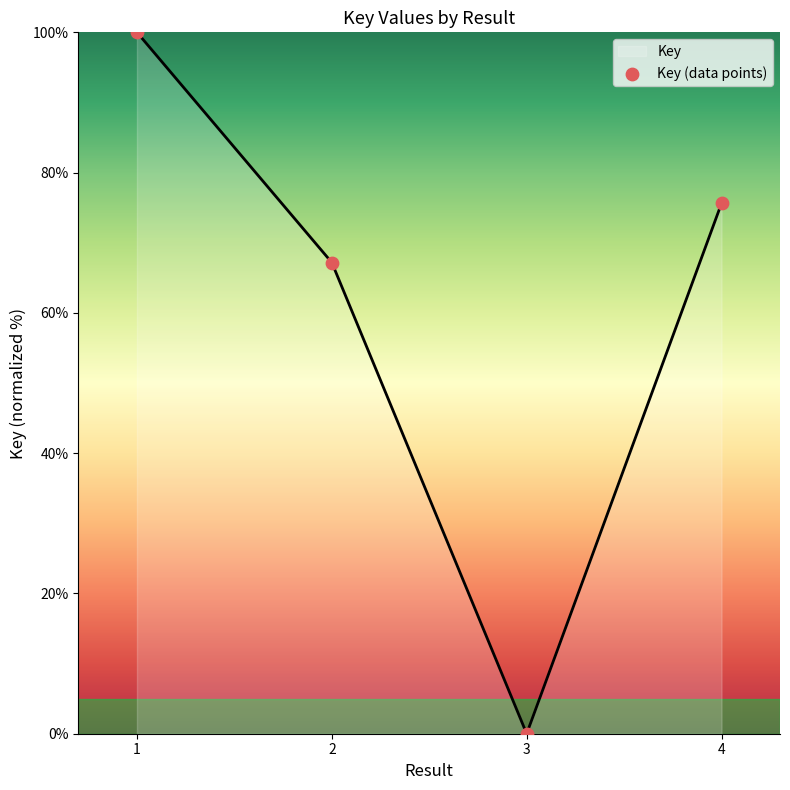

Which has a higher value, 1 or 2?

1